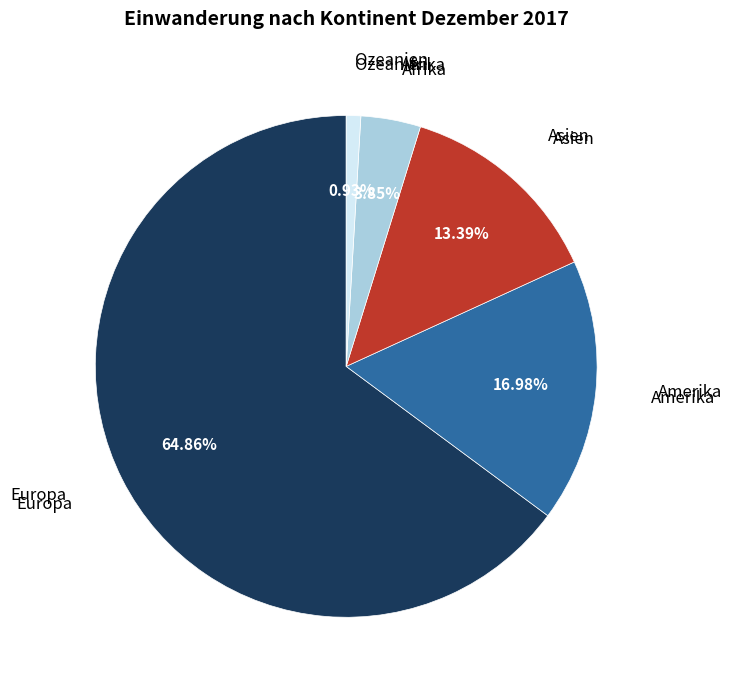

Which has a higher value, Europa or Ozeanien?

Europa